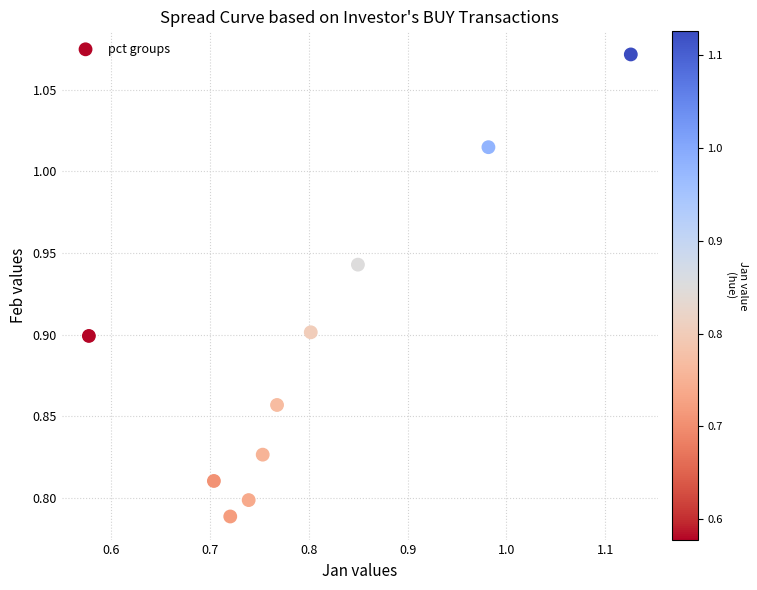

What is the range of X values (max minus min)?

0.5